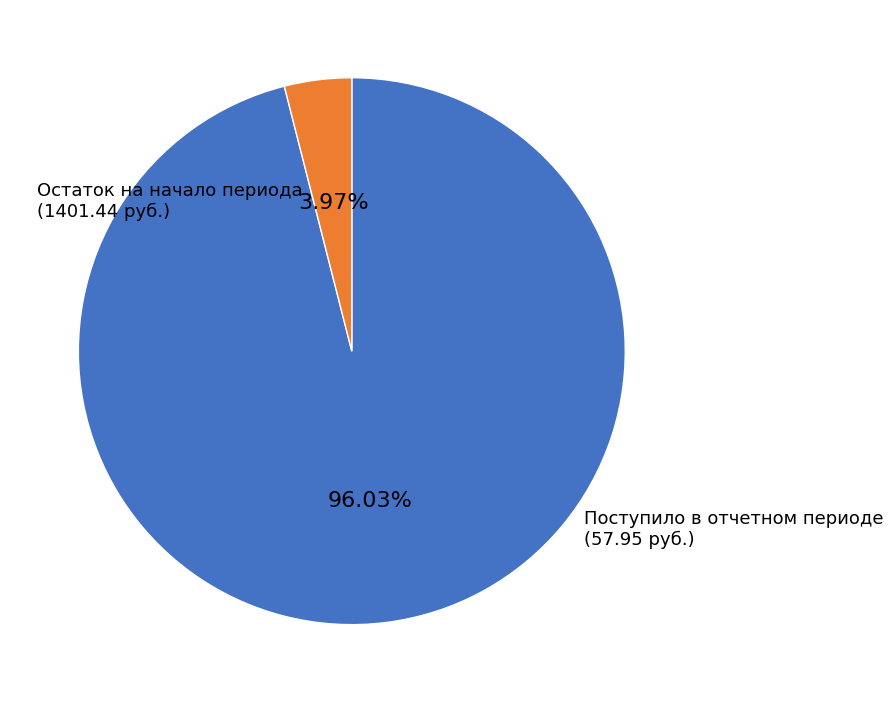

Count the number of slices in the pie.

2